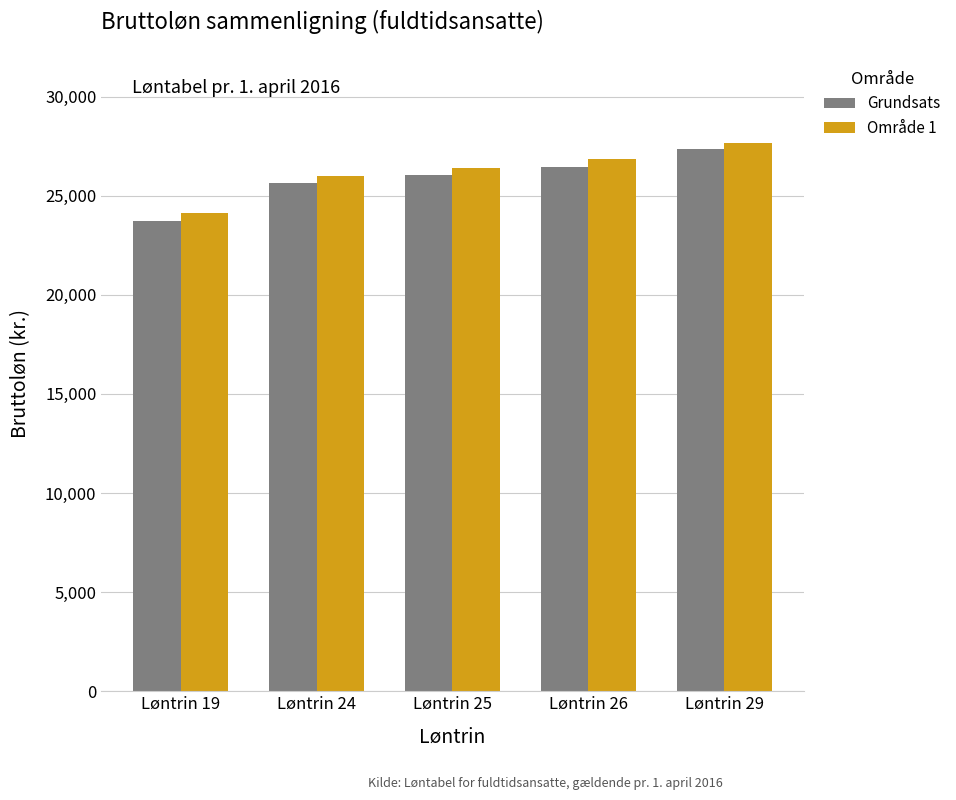

Between Løntrin 19 and Løntrin 29, which series saw the biggest shift?

Grundsats